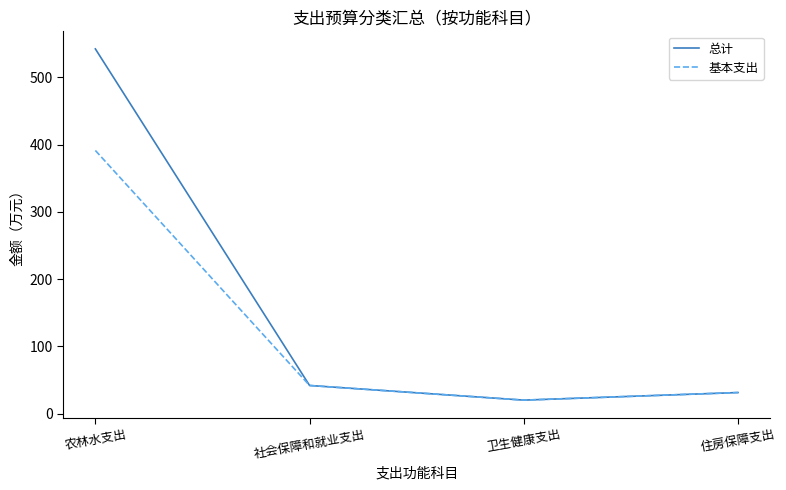

True or false: 基本支出 has more than 0 interior local peaks.

False